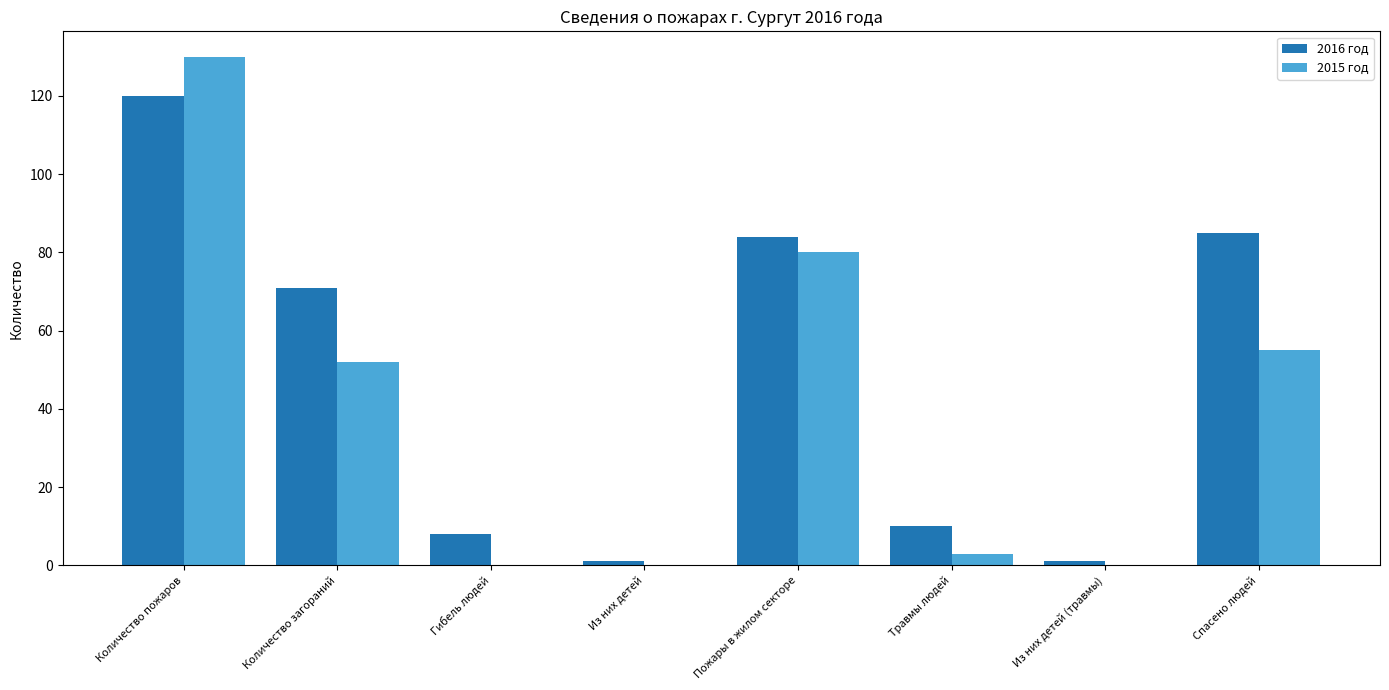

Which series has the widest spread of values?

2015 год